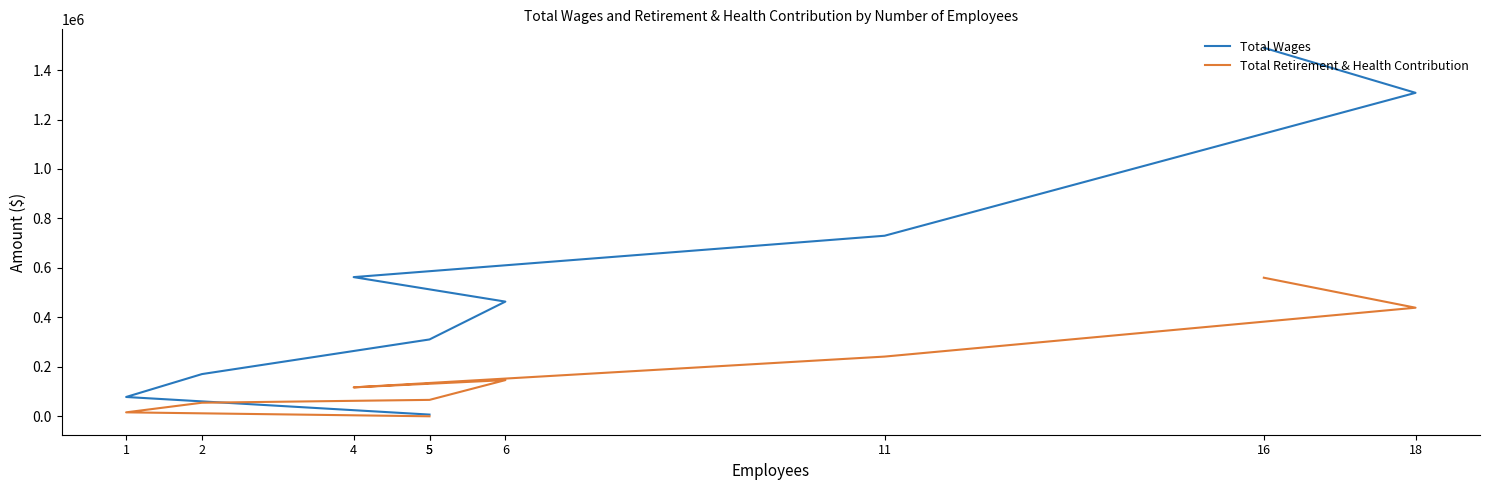

Reading left to right, extract all data points from this chart.

Total Wages: 16=1490178	18=1307979	11=730094	4=562787	6=463738	5=310730	2=170697	1=78080	5=6900
Total Retirement & Health Contribution: 16=560340	18=439054	11=241456	4=116954	6=146304	5=66397	2=54904	1=15988	5=0